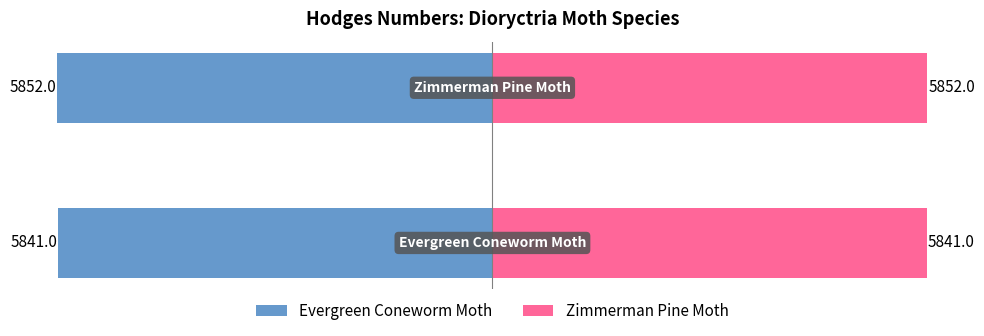

Which series has the largest range (max minus min)?

Evergreen Coneworm Moth